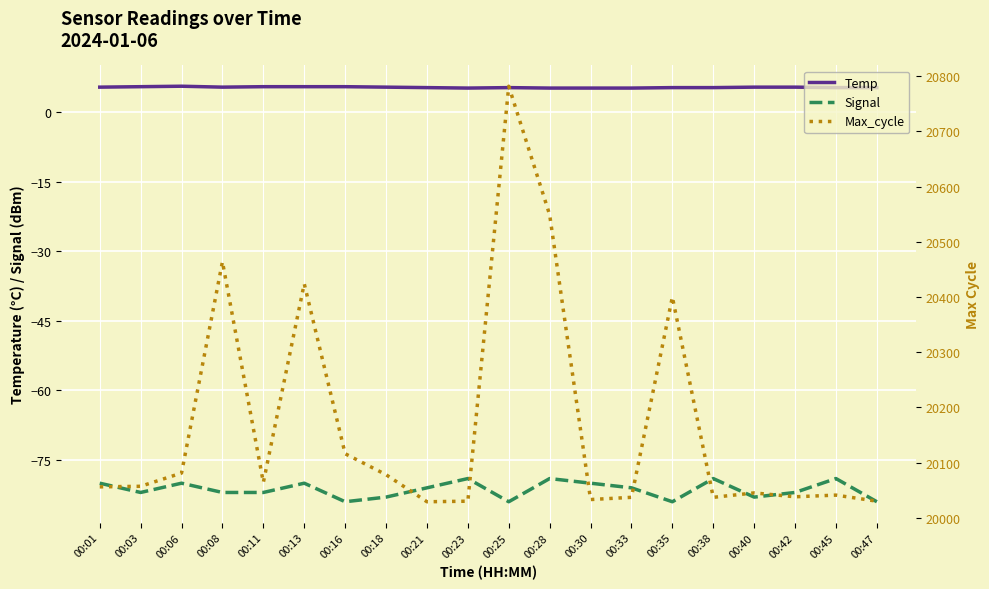

Where is the first local maximum for Signal?

00:06